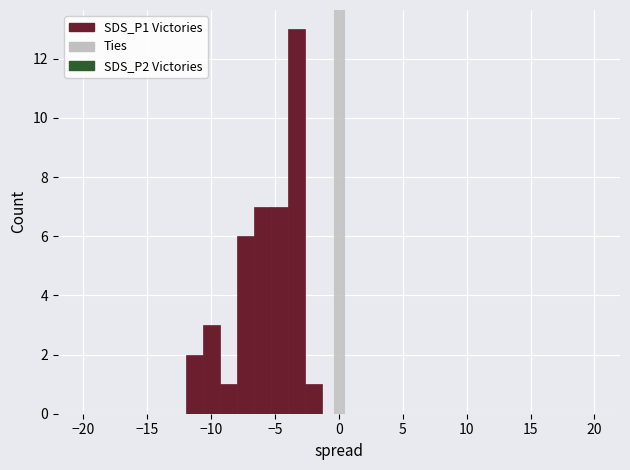

Around what value on the x-axis is the tallest bar? Give the approximate position of its centre, as read against the axis.

-3.5